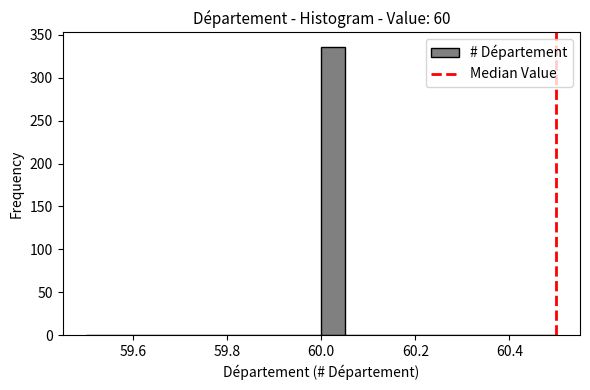

Around what value on the x-axis is the tallest bar? Give the approximate position of its centre, as read against the axis.

60.02